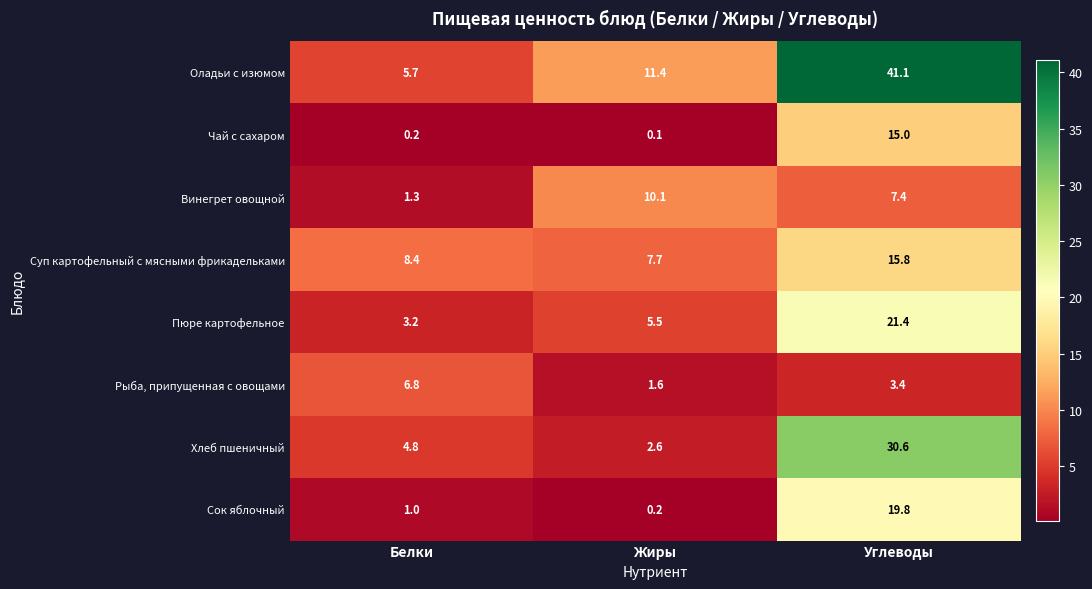

At which category does the chart reach its peak across all series?

Углеводы